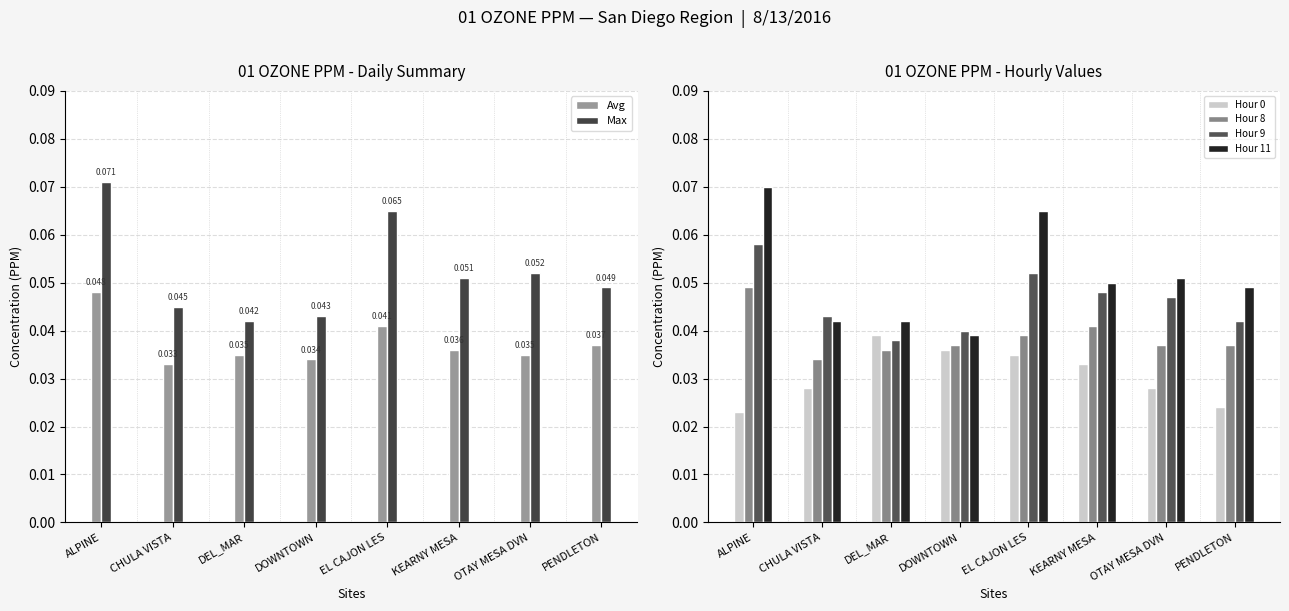

At how many categories does at least one series exceed 0?

8